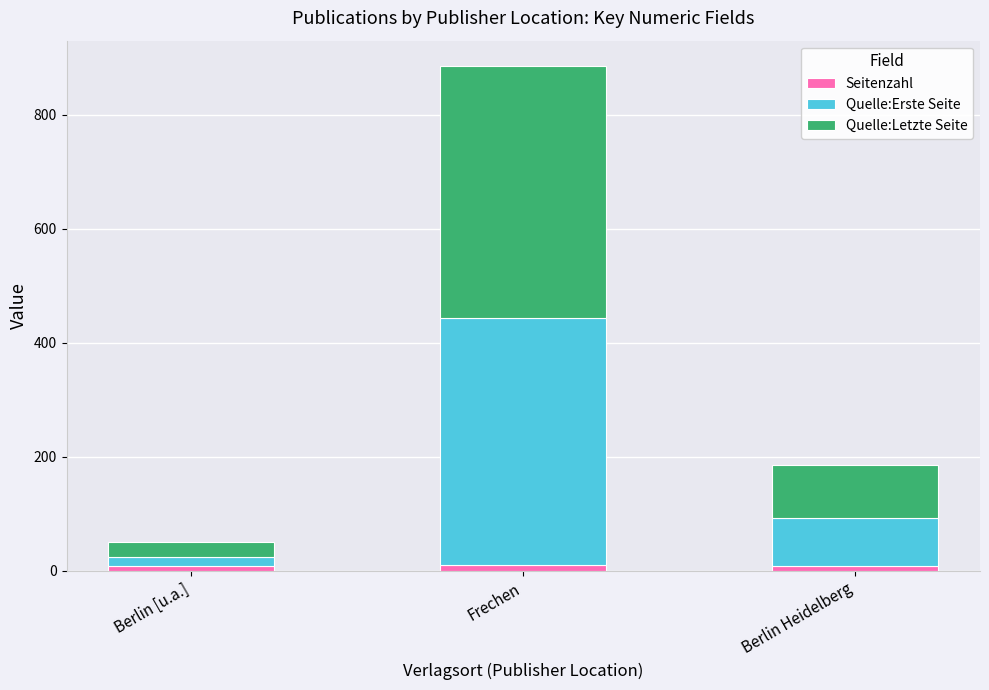

At which category is the sum across all series the highest?

Frechen